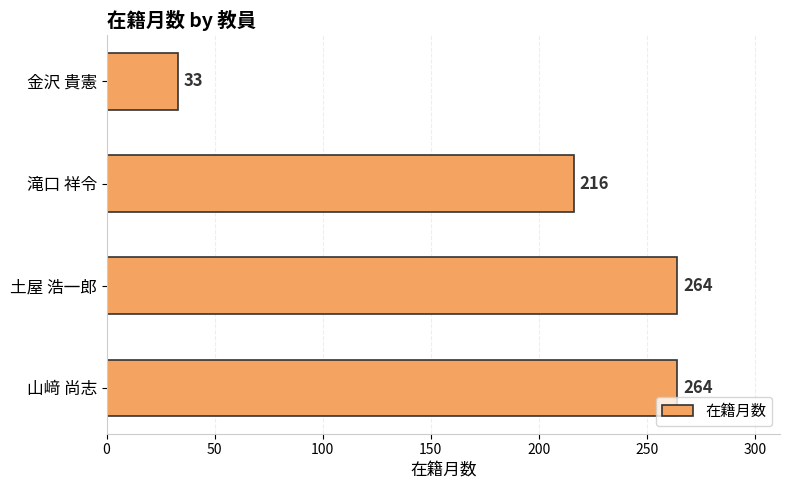

What is the difference between the second highest and minimum values?

231